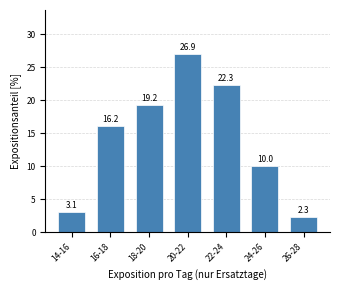

Reading left to right, list all the values displayed in this chart.

14-16=3.1	16-18=16.2	18-20=19.2	20-22=26.9	22-24=22.3	24-26=10.0	26-28=2.3